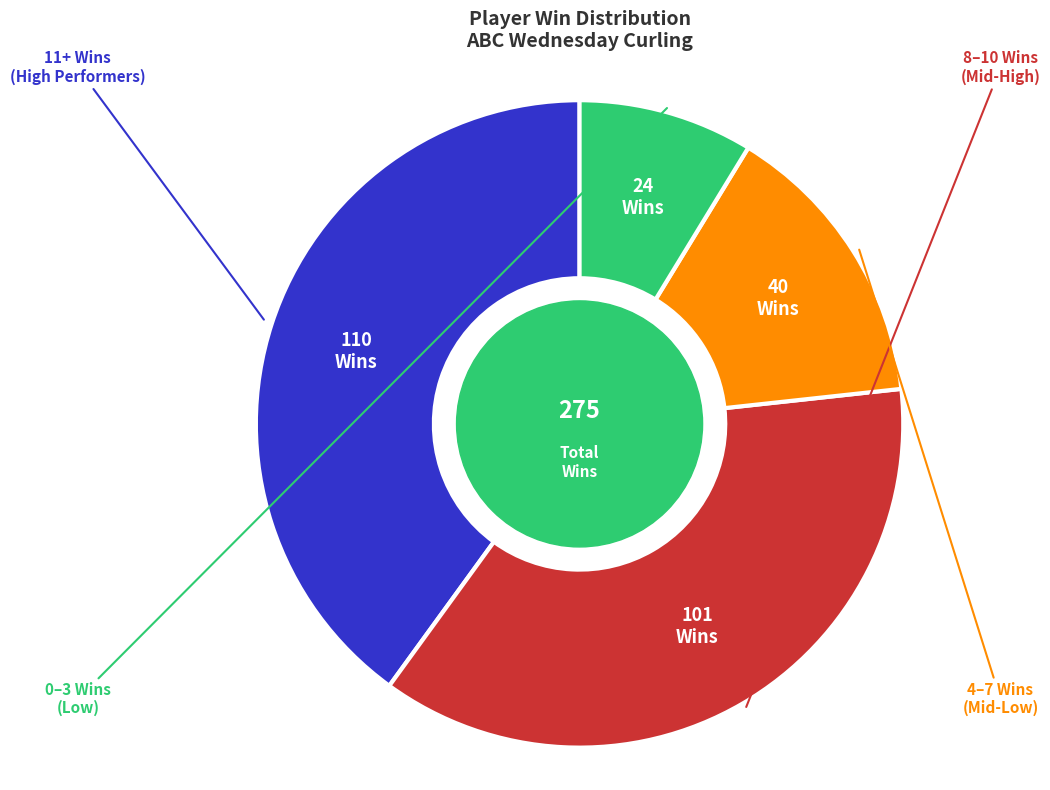

Is there a majority slice in this chart?

No